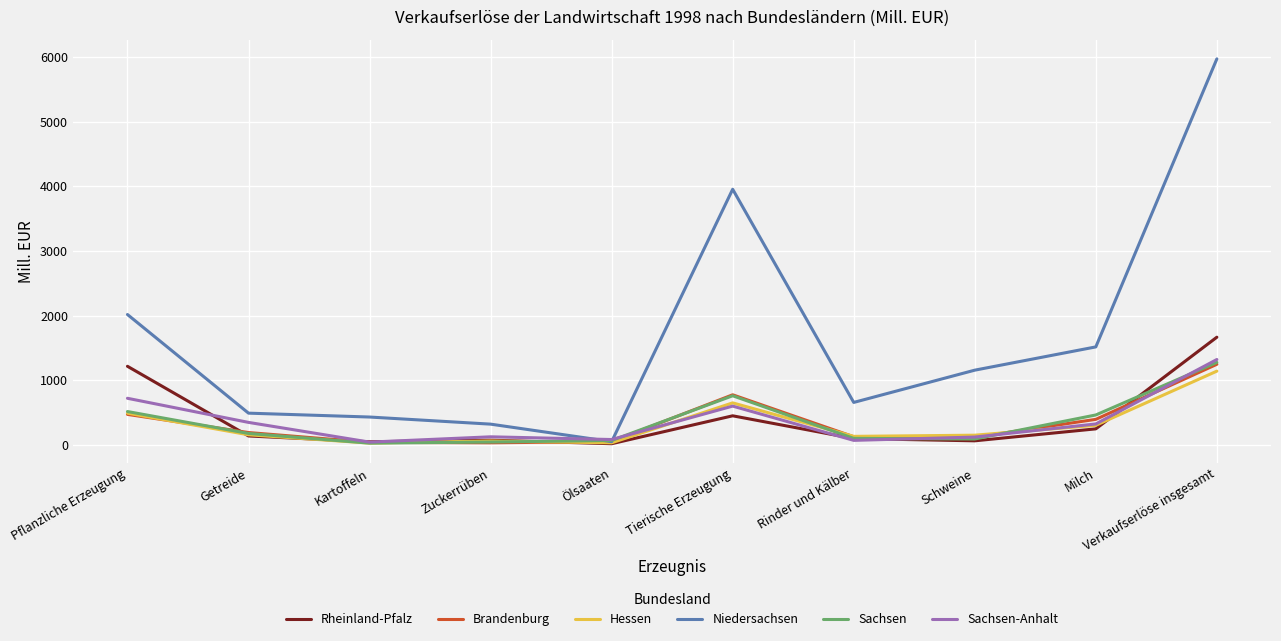

In Rheinland-Pfalz, how many points are higher than both neighbors (excluding endpoints)?

2